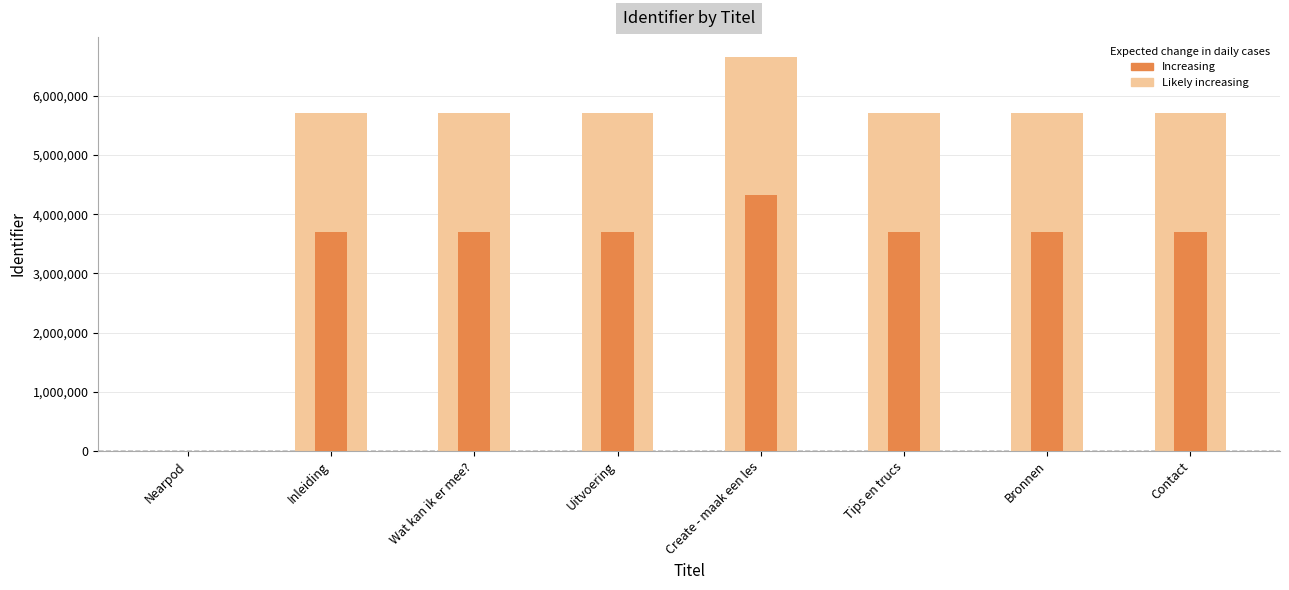

What is the label of the 8th bar from the left?

Contact